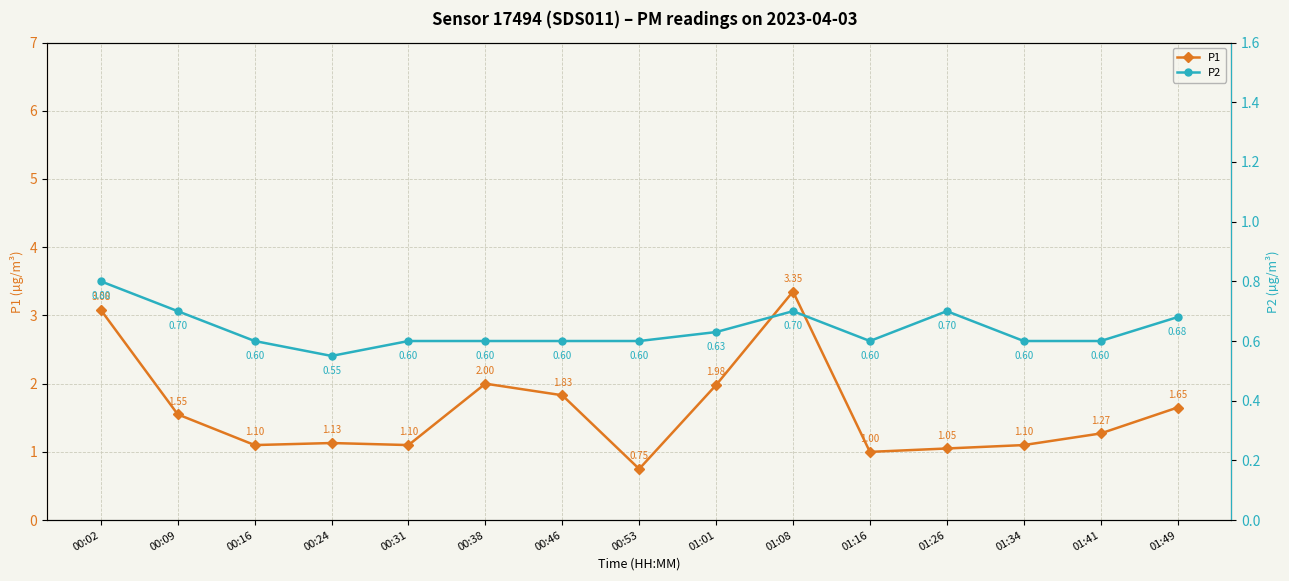

Which category has the highest value in the P1 series?

01:08